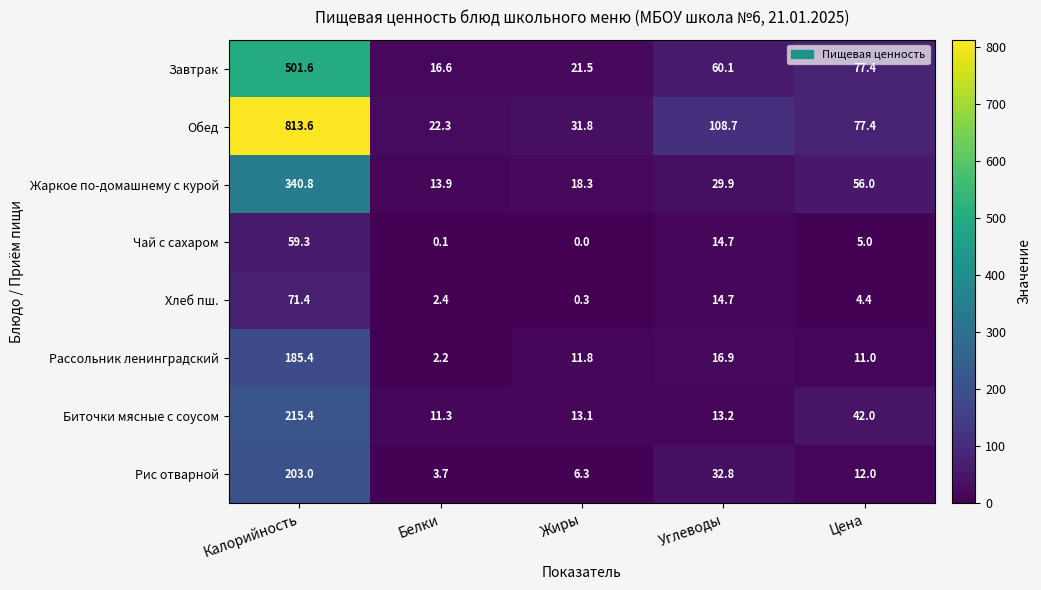

What is the difference between the second highest and minimum values in the Чай с сахаром series?

14.7